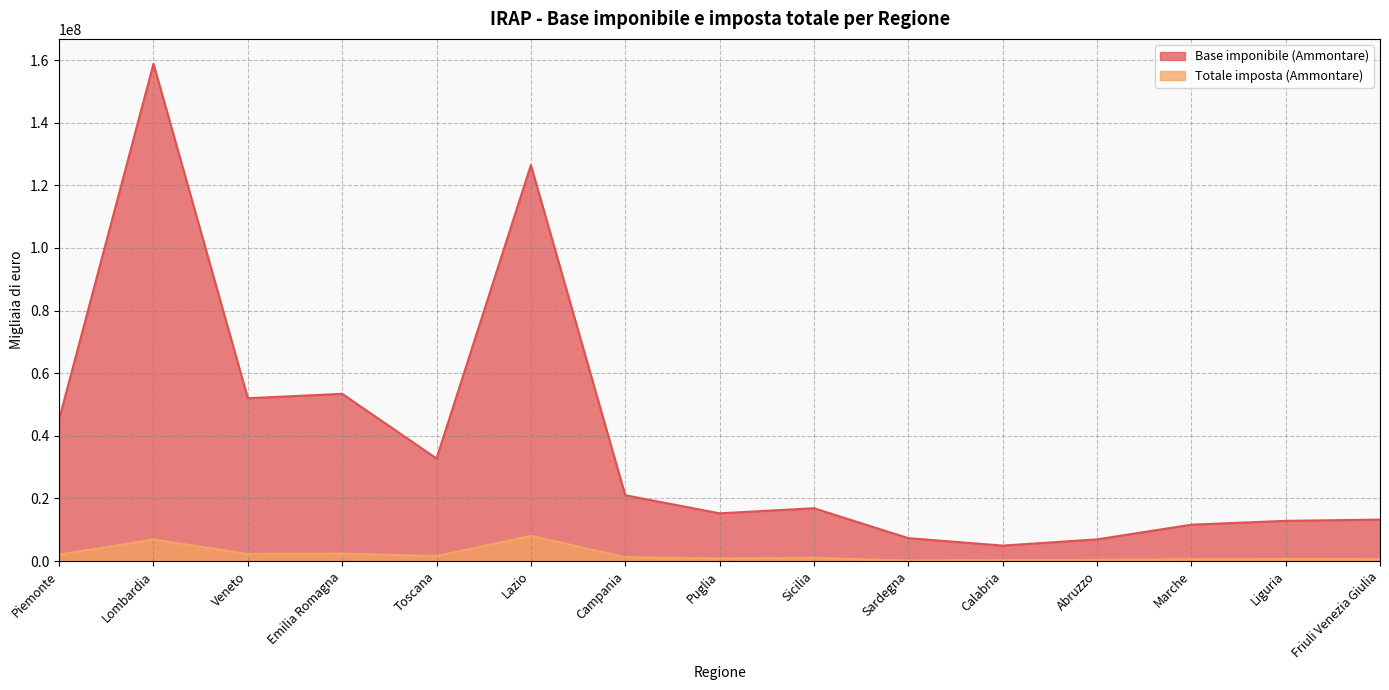

Is the value of Totale imposta (Ammontare) at Lombardia greater than the value of Base imponibile (Ammontare) at Lazio?

No